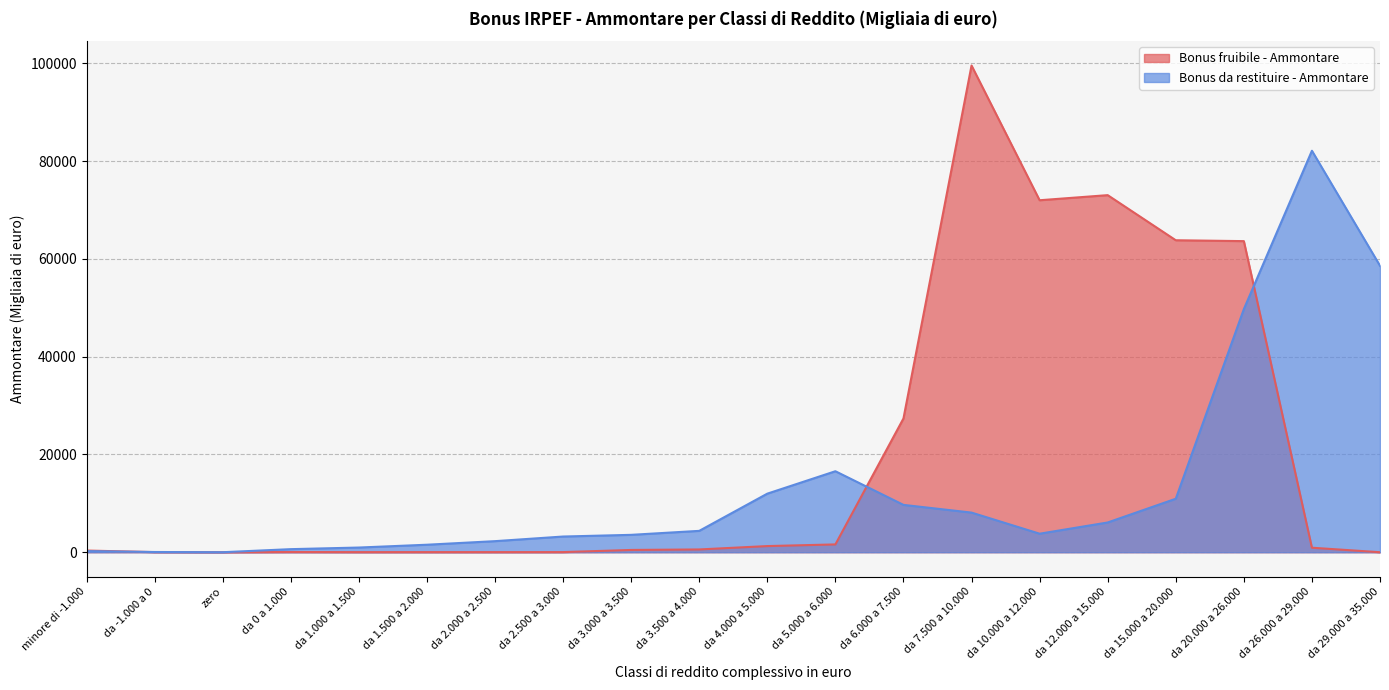

What is the sum of all Bonus da restituire - Ammontare values?

274435